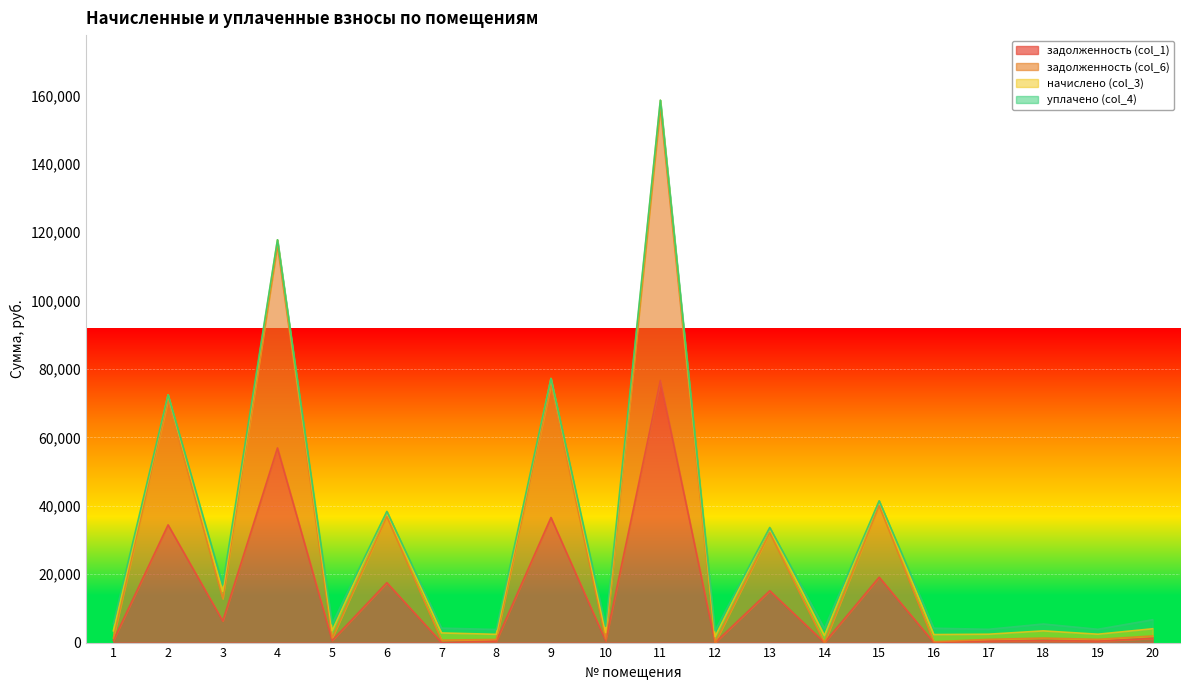

What is the value of the задолженность (col_1) point at the 1st from the left?

624.3